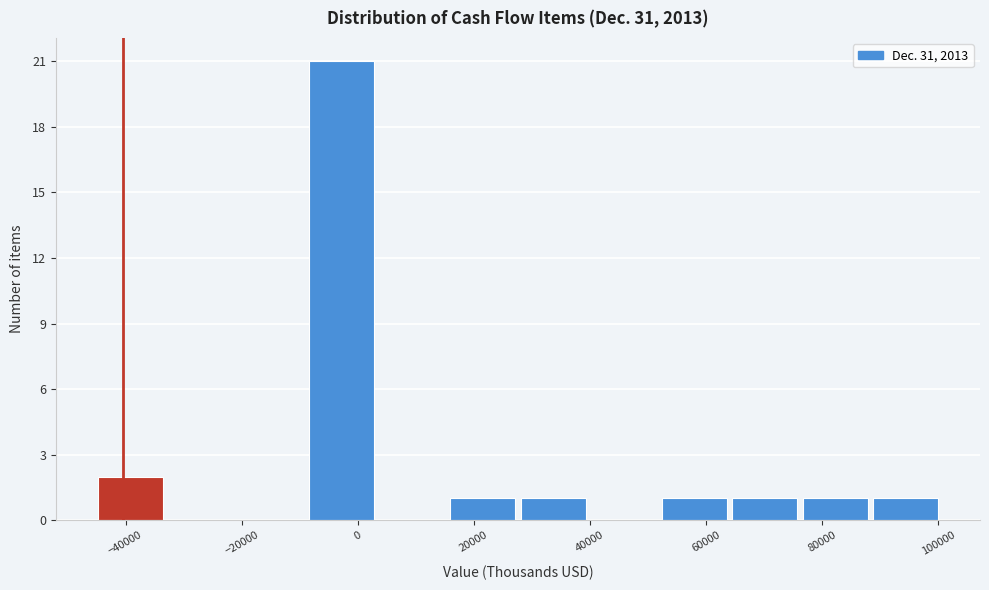

Reading left to right, transcribe this chart: for each bar, give the range it covers on the x-axis and its height. Neither the bar edges nor the heights are printed on the chart, so give them approximately, as read against the axes.

-46000 to -34000: 2
-34000 to -20000: 0
-20000 to -8000: 0
-8000 to 4000: 21
4000 to 16000: 0
16000 to 28000: 1
28000 to 40000: 1
40000 to 52000: 0
52000 to 64000: 1
64000 to 76000: 1
76000 to 88000: 1
88000 to 100000: 1